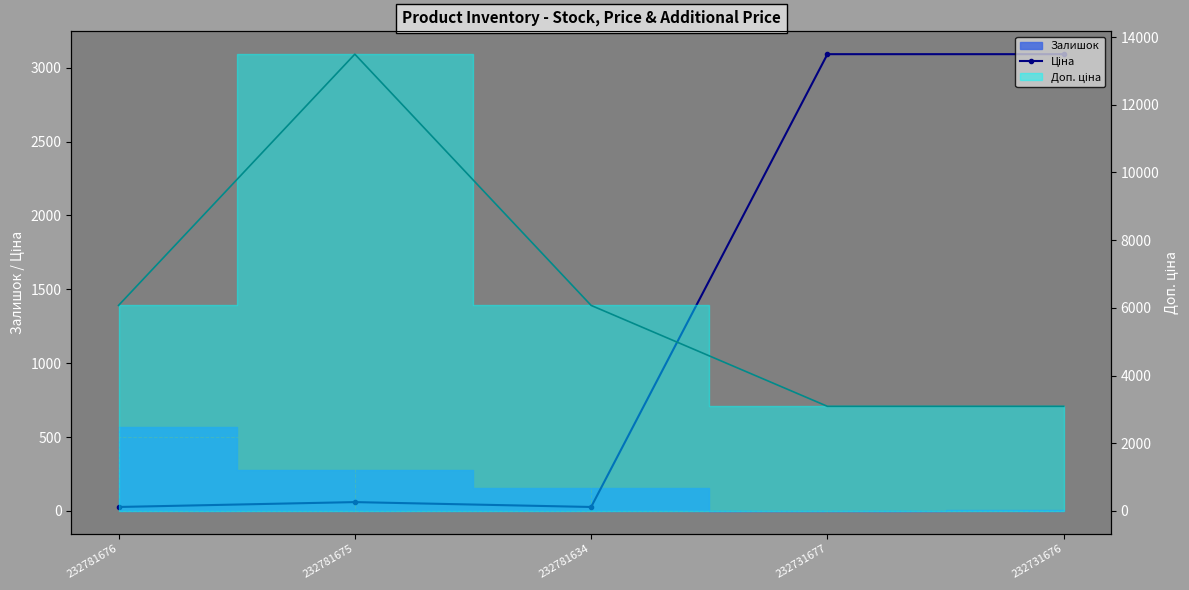

Which label corresponds to the largest value in the chart?

232731677